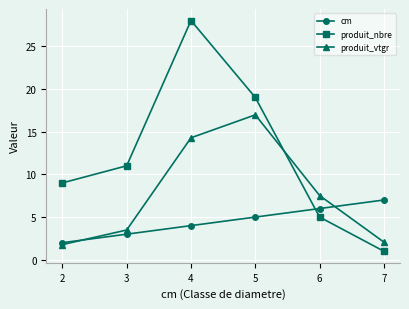

Is this an area chart (filled region under the line)?

No